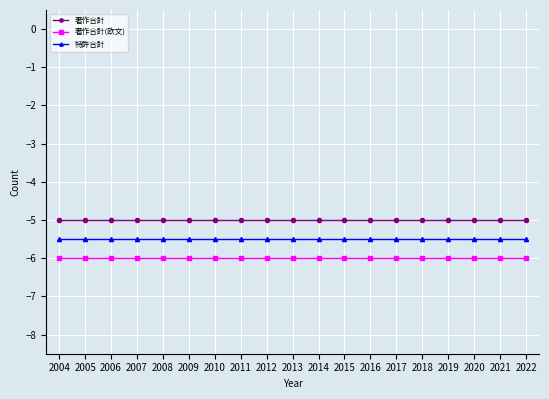

What is the value of the 著作合計 point at the 7th from the left?

-5.0